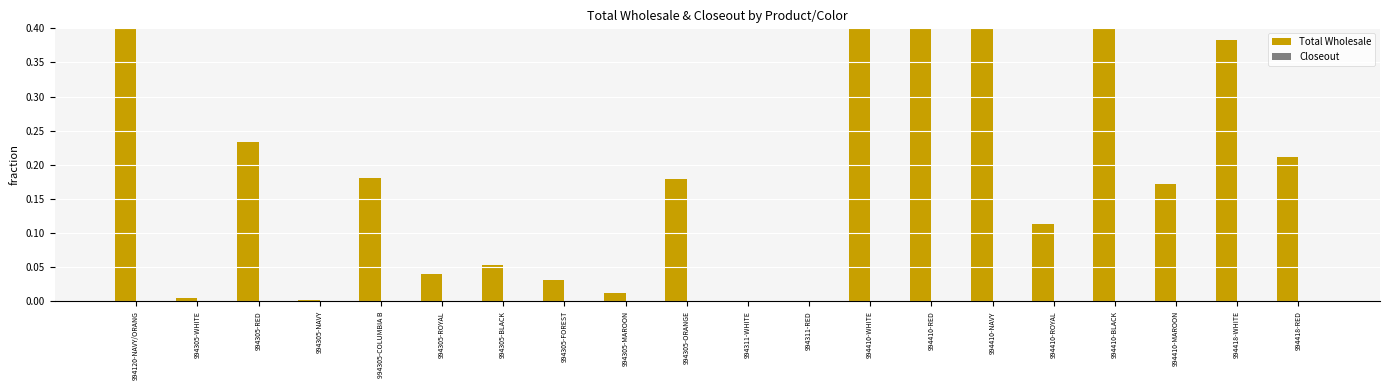

Which series has the widest spread of values?

Total Wholesale